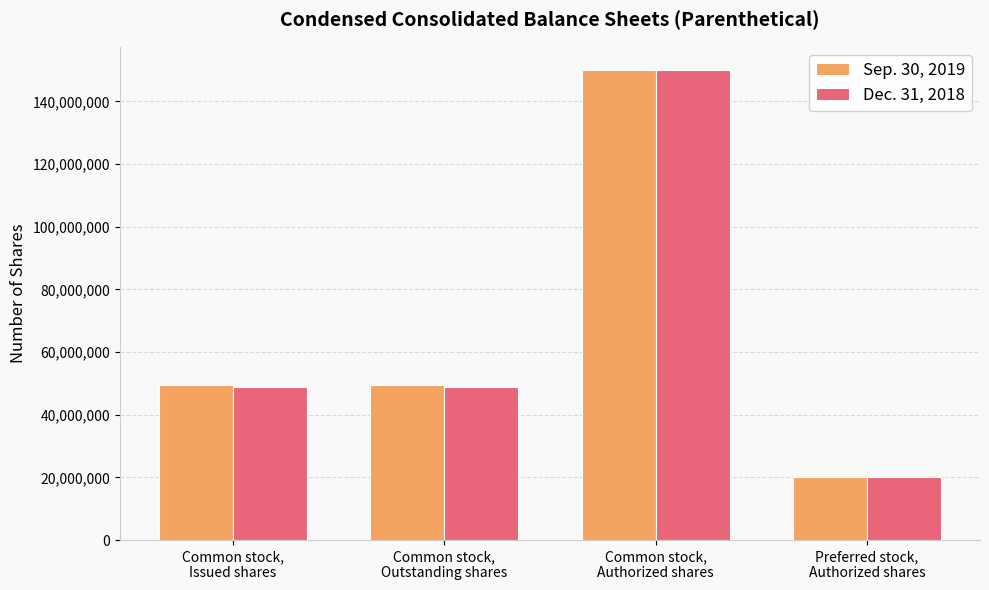

At which category is the sum across all series the highest?

Common stock,
Authorized shares